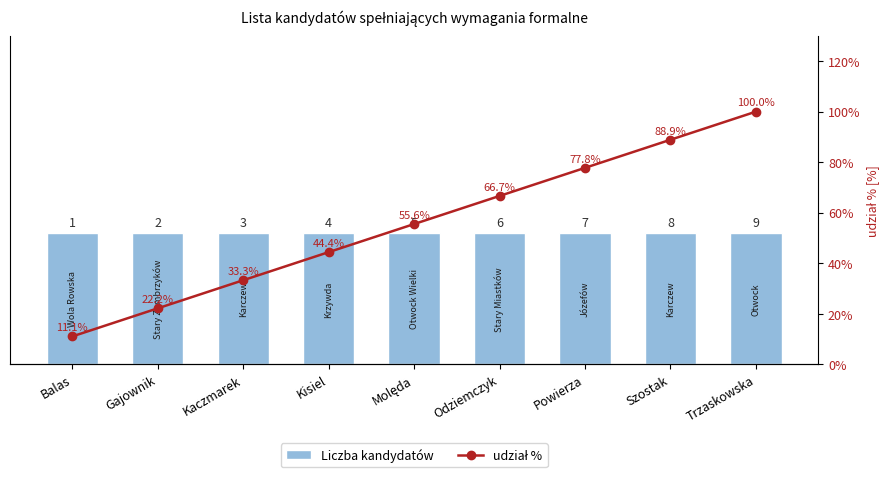

At which category is the sum across all series the highest?

Trzaskowska